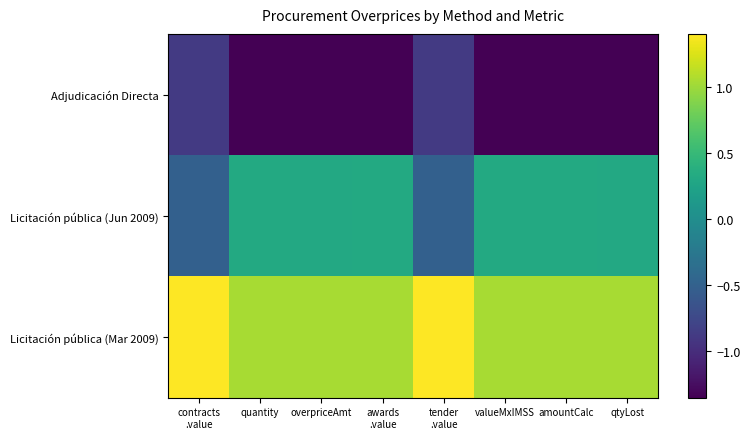

Which series has the widest spread of values?

Licitación pública (Jun 2009)